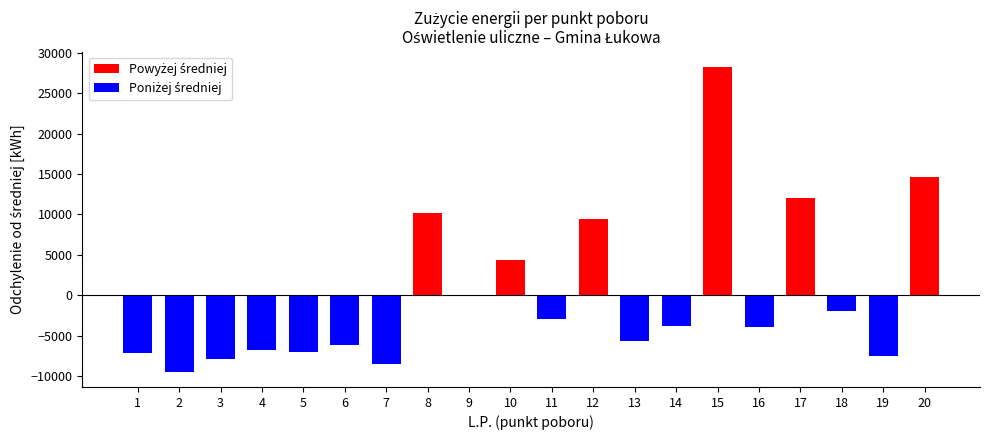

At how many categories does at least one series exceed 2688?

6